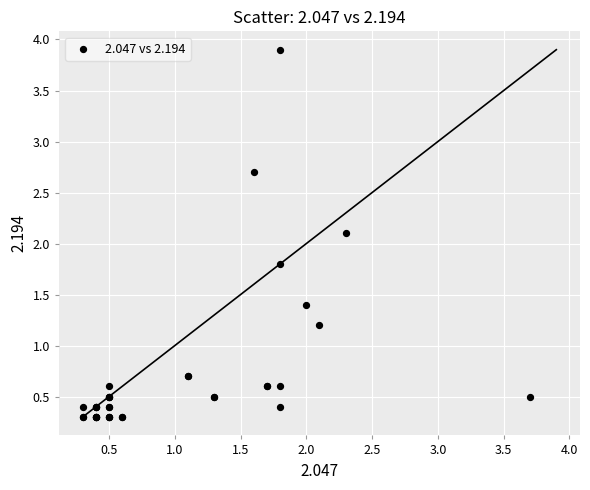

What Y value in the scatter plot is closest to 2?

2.1